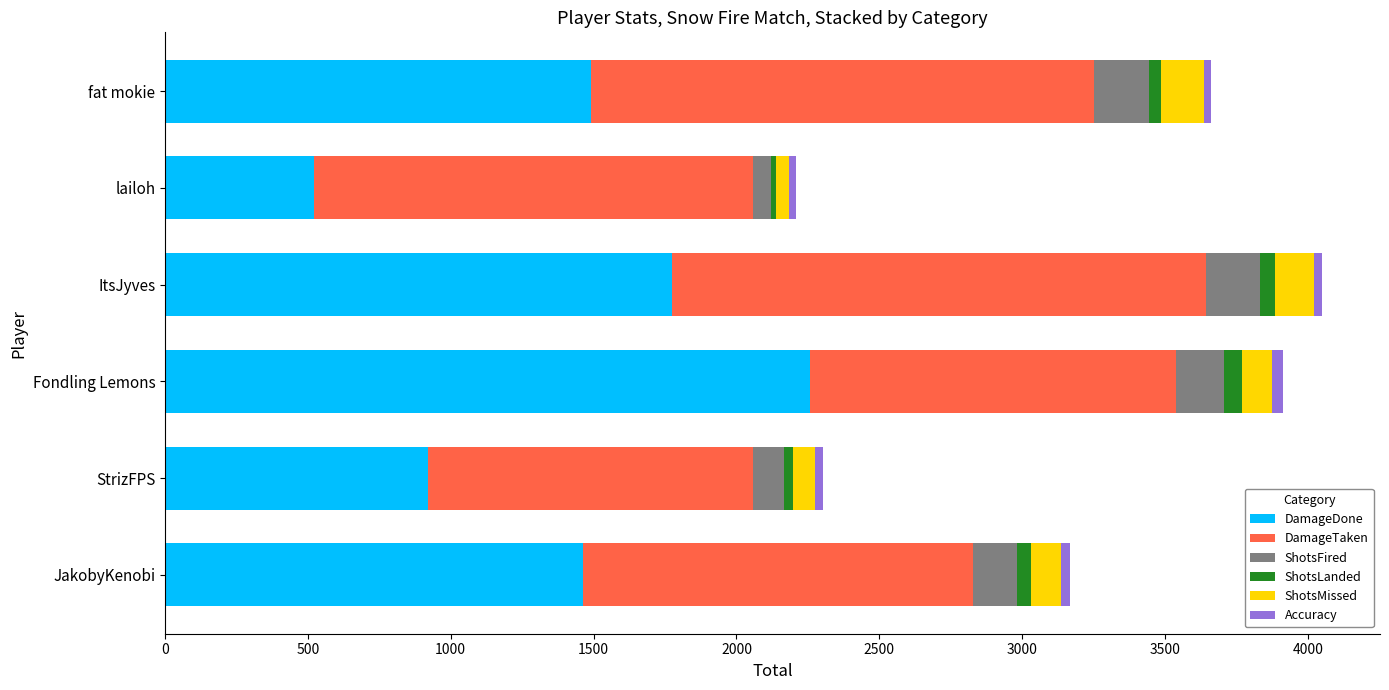

At which label does DamageDone reach its minimum?

lailoh